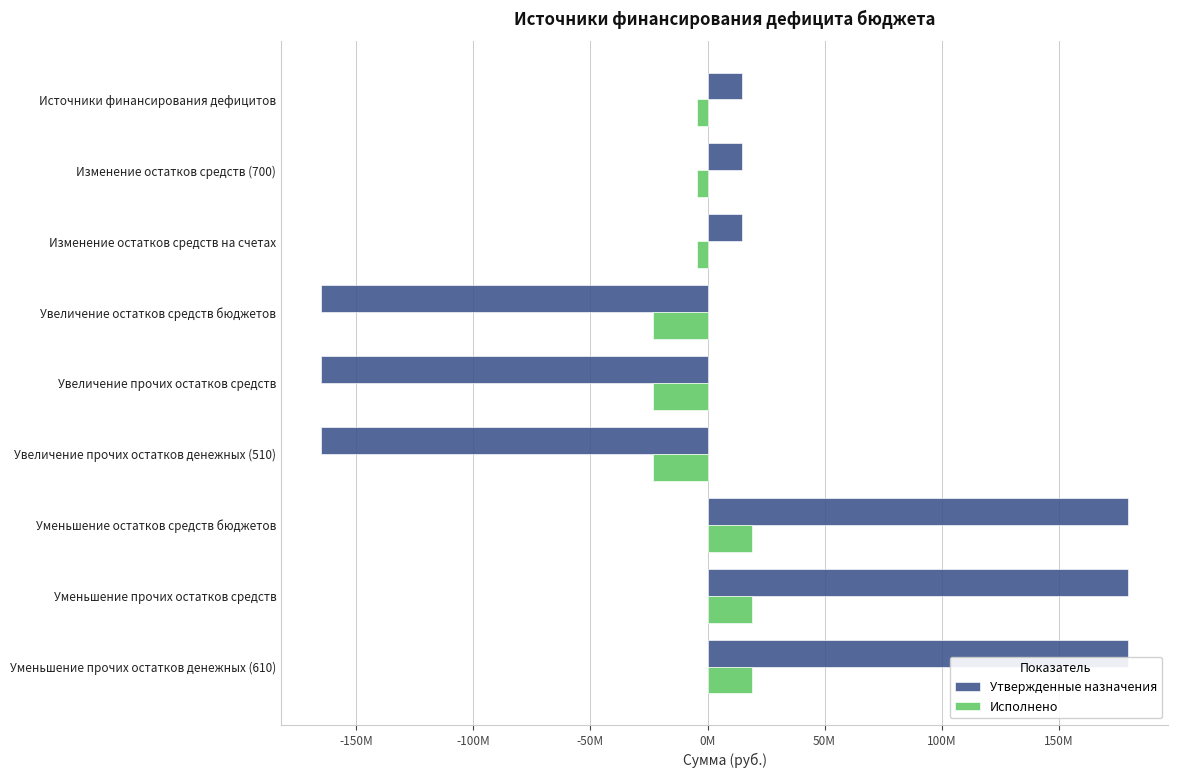

Rank the series by their maximum value, from lowest to highest.

Исполнено, Утвержденные назначения